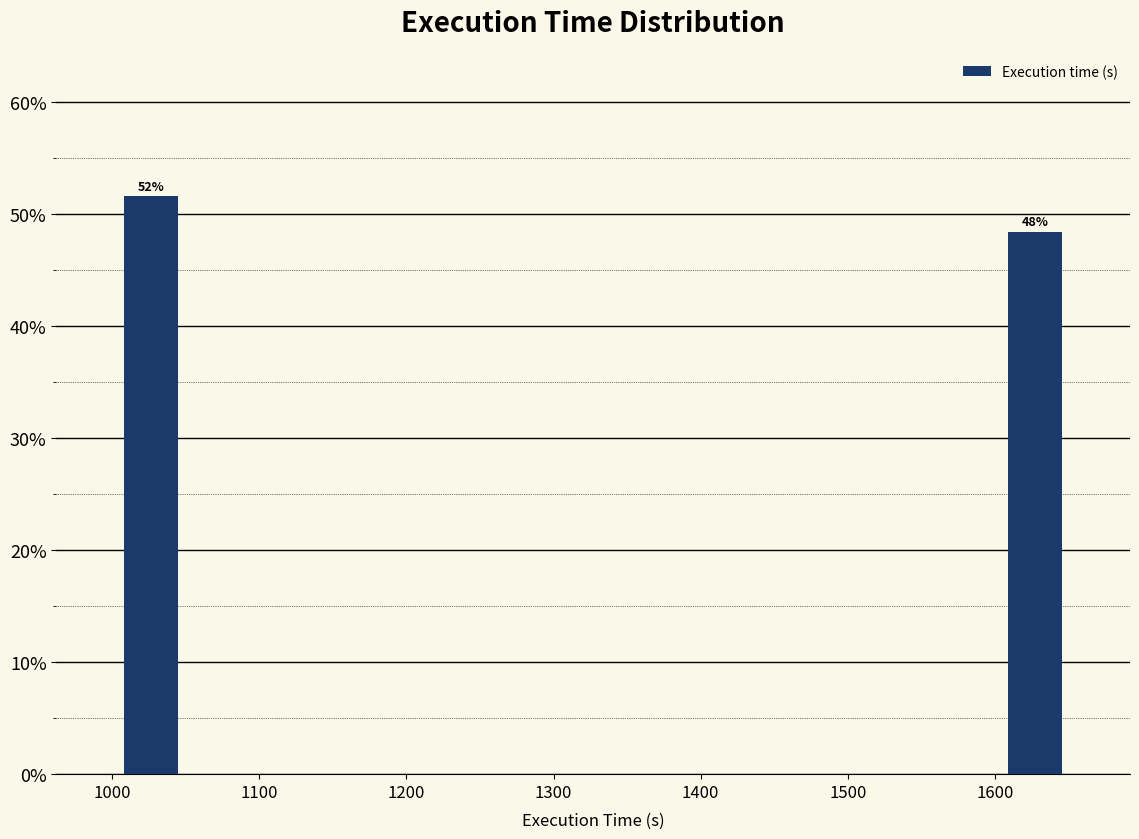

Which range on the x-axis has the tallest bar?

1010 to 1050